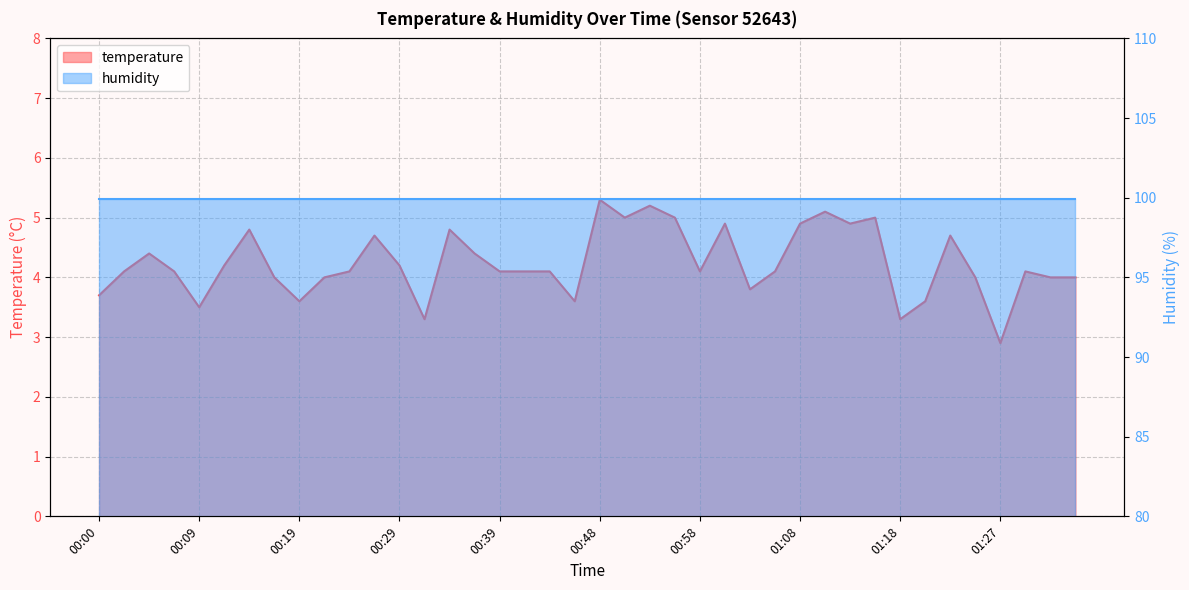

The chart shows a value of 4.7 at 01:18. True or false?

False